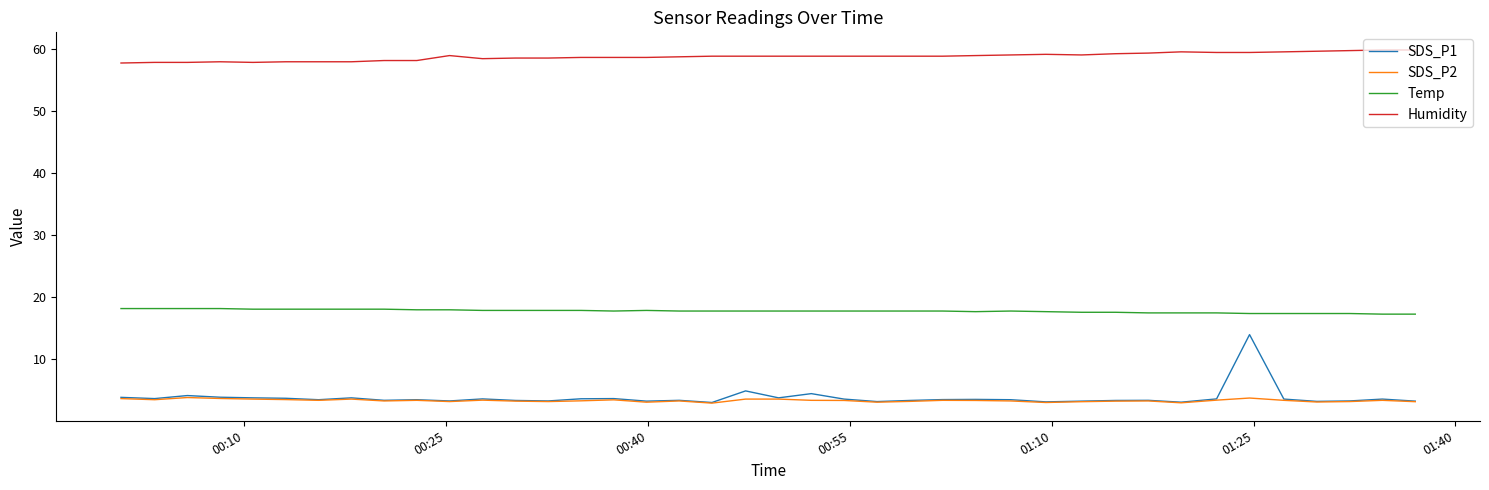

What is the greatest value displayed?

59.8